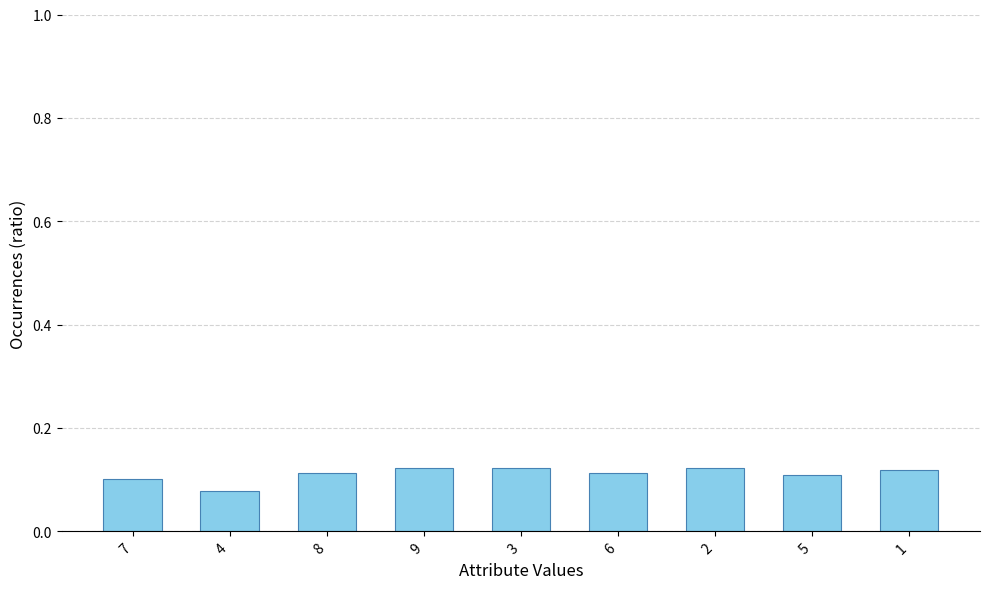

How many distinct data groups are displayed?

1